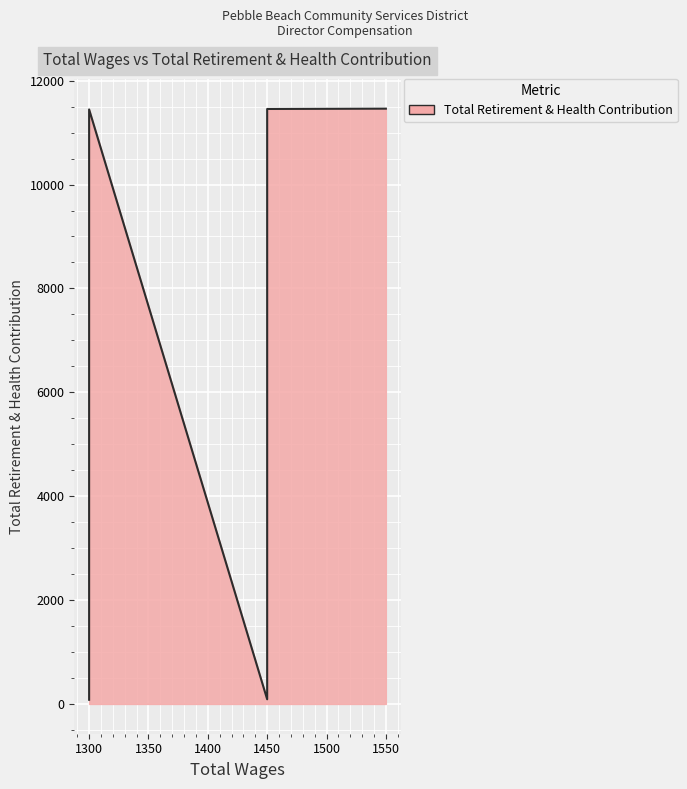

List the labels in order of value, largest first.

1550.0, 1450.0, 1300.0, 1450.0, 1300.0